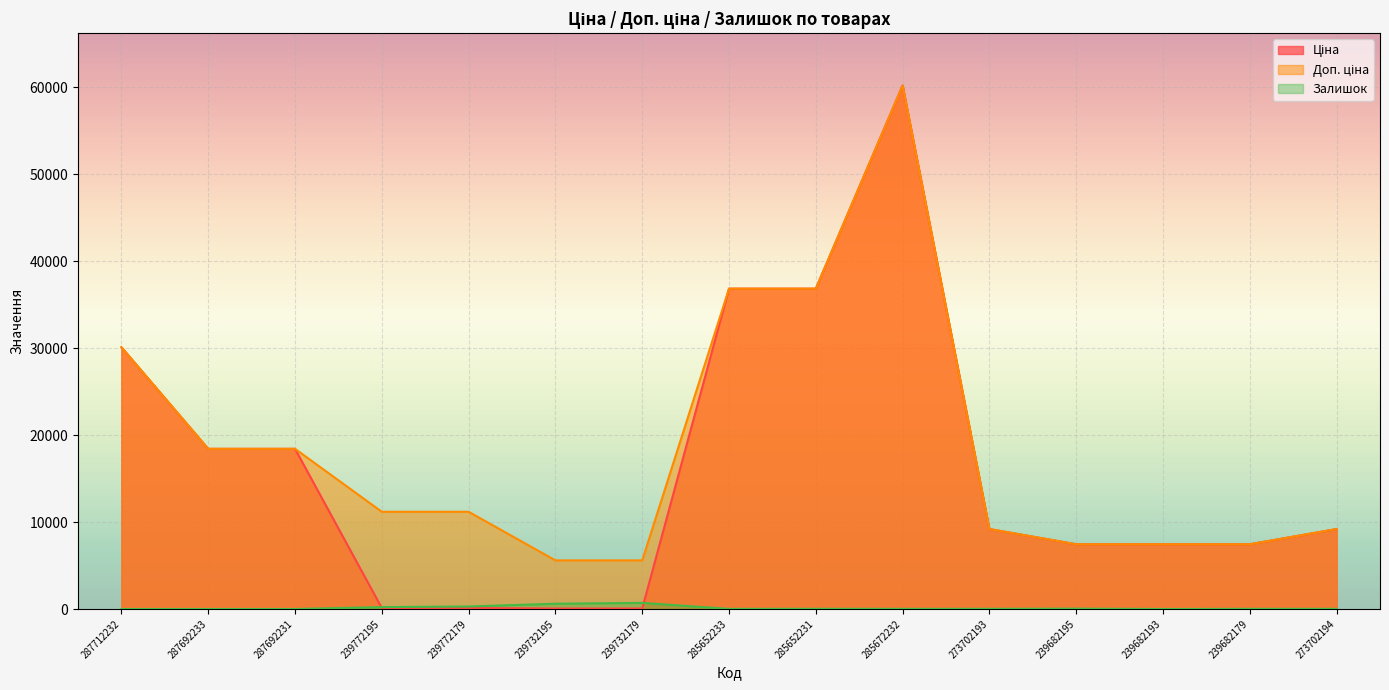

Between 239732179 and 287692231, which is larger?

287692231